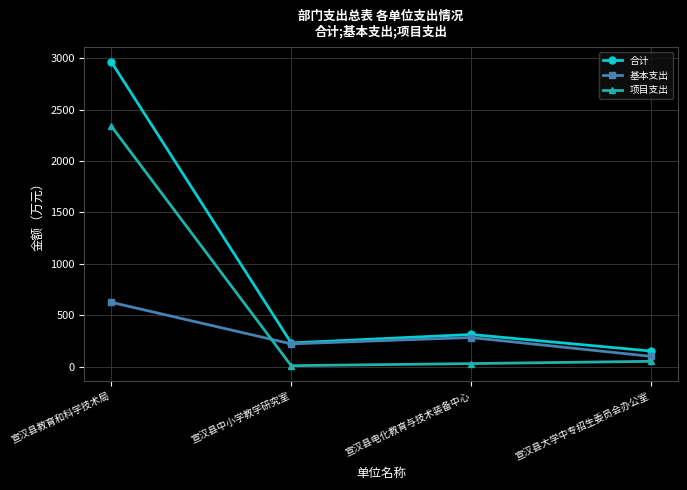

At which category does the chart reach its peak across all series?

宣汉县教育和科学技术局